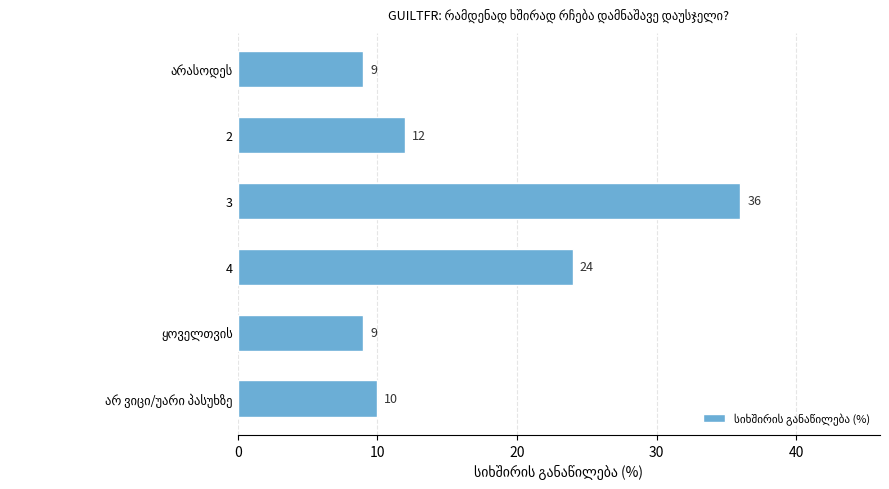

How many data points does each series have?

6